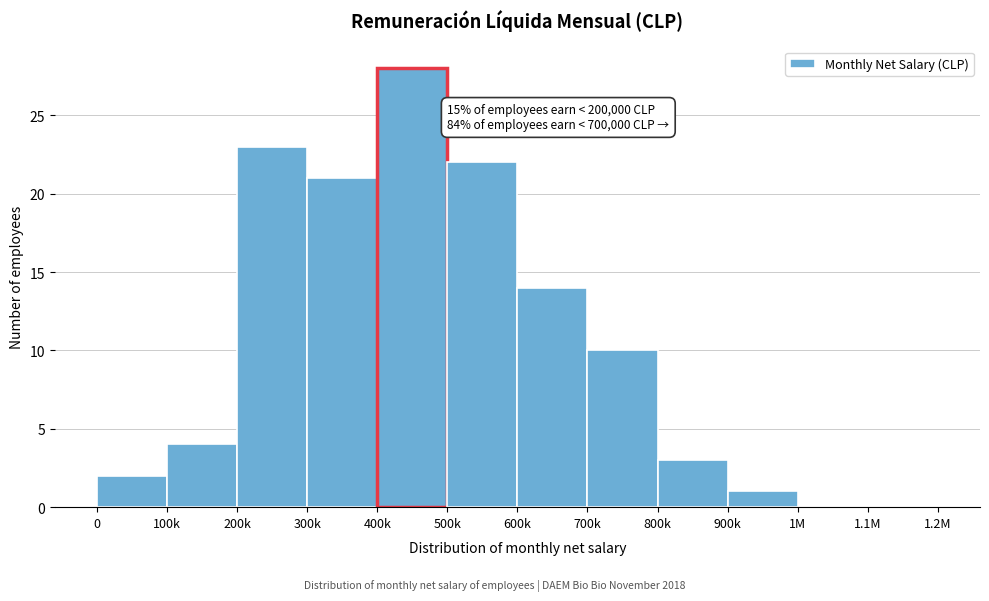

Reading left to right, what are all the values shown in this chart?

0=2	100k=4	200k=23	300k=21	400k=28	500k=22	600k=14	700k=10	800k=3	900k=1	1M=0	1.1M=0